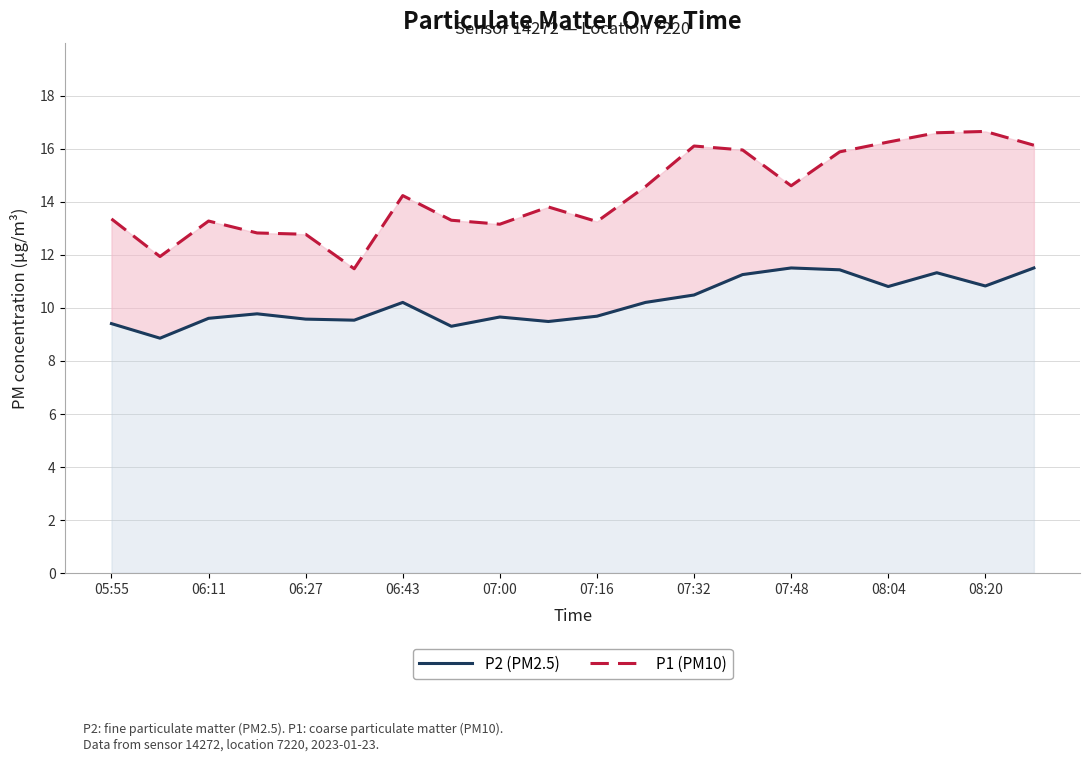

Between 05:55 and 07:48, which is larger?

07:48